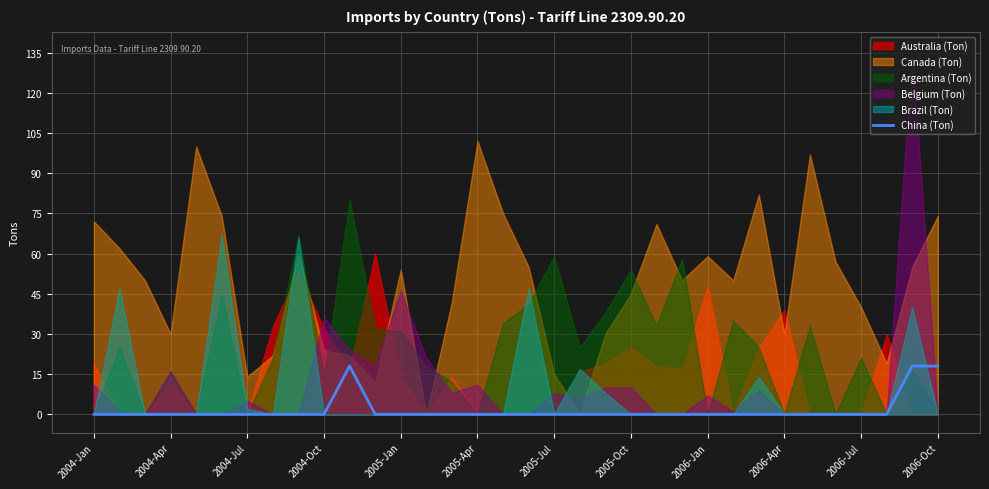

True or false: China (Ton) has a value of -8 at 2004-Jan.

False